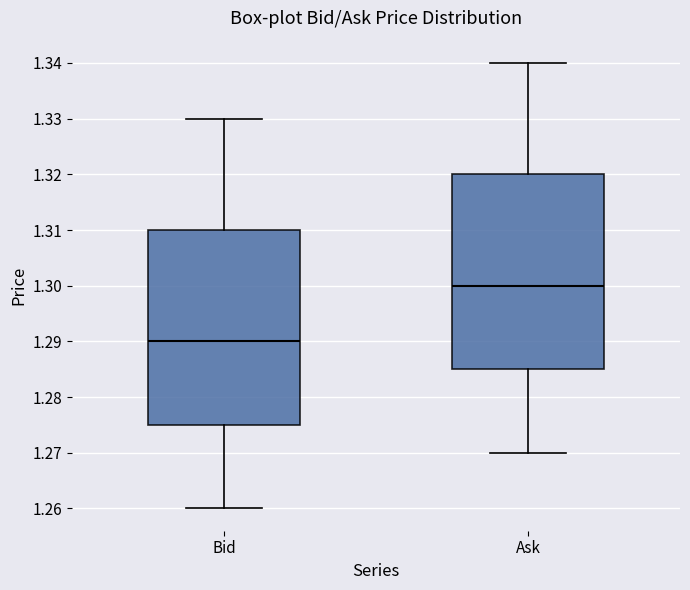

Which box has the lowest median line?

Bid